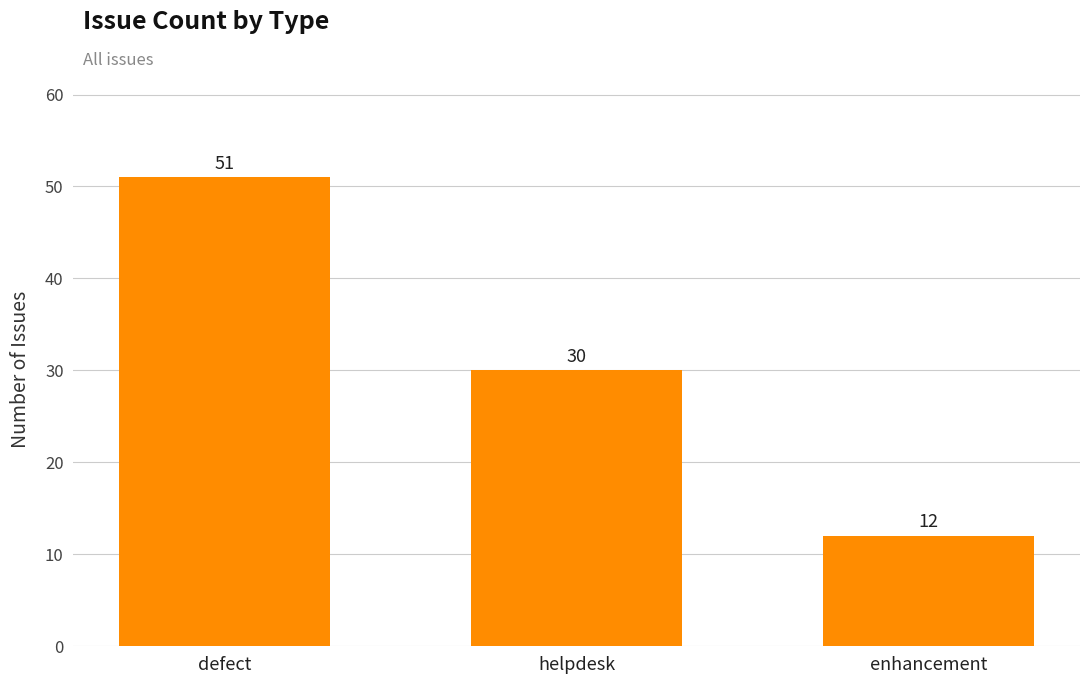

The value at enhancement is 18. True or false?

False